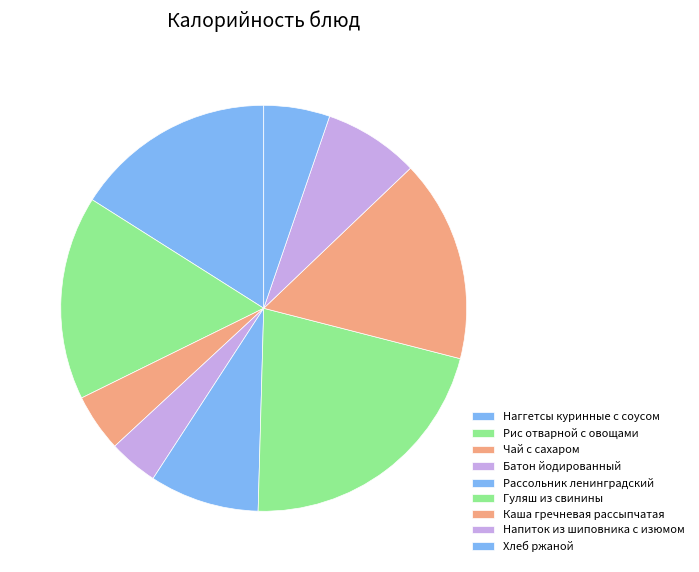

Between Батон йодированный and Гуляш из свинины, which is larger?

Гуляш из свинины